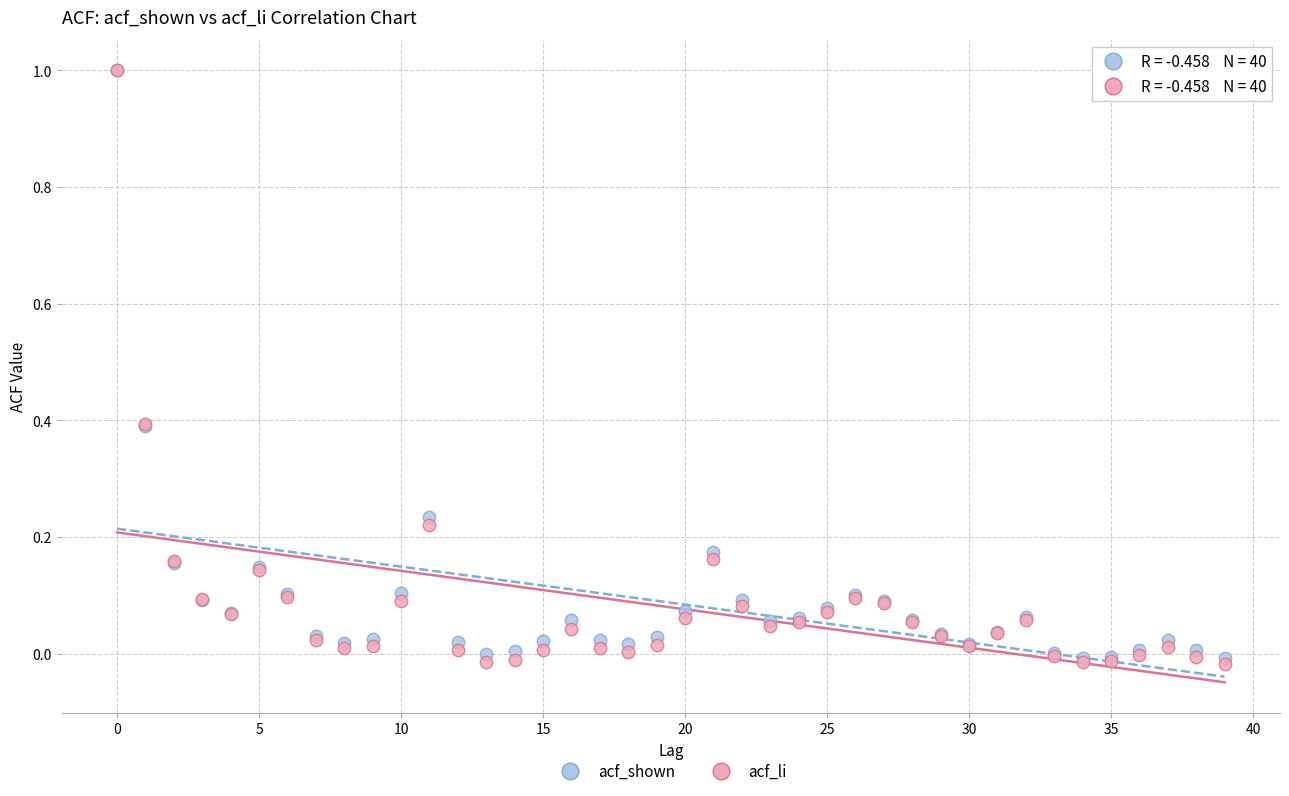

Which series reaches the minimum Y coordinate?

acf_li